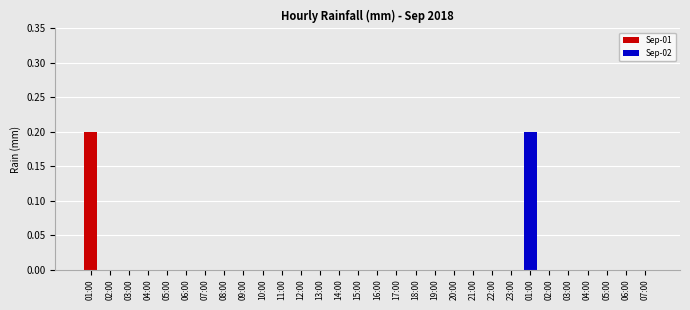

Which has a higher value, 18:00 or 17:00?

18:00